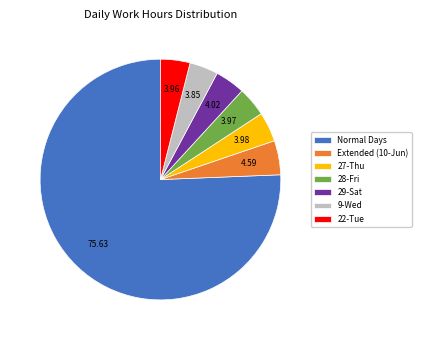

How many slices are in this pie chart?

7